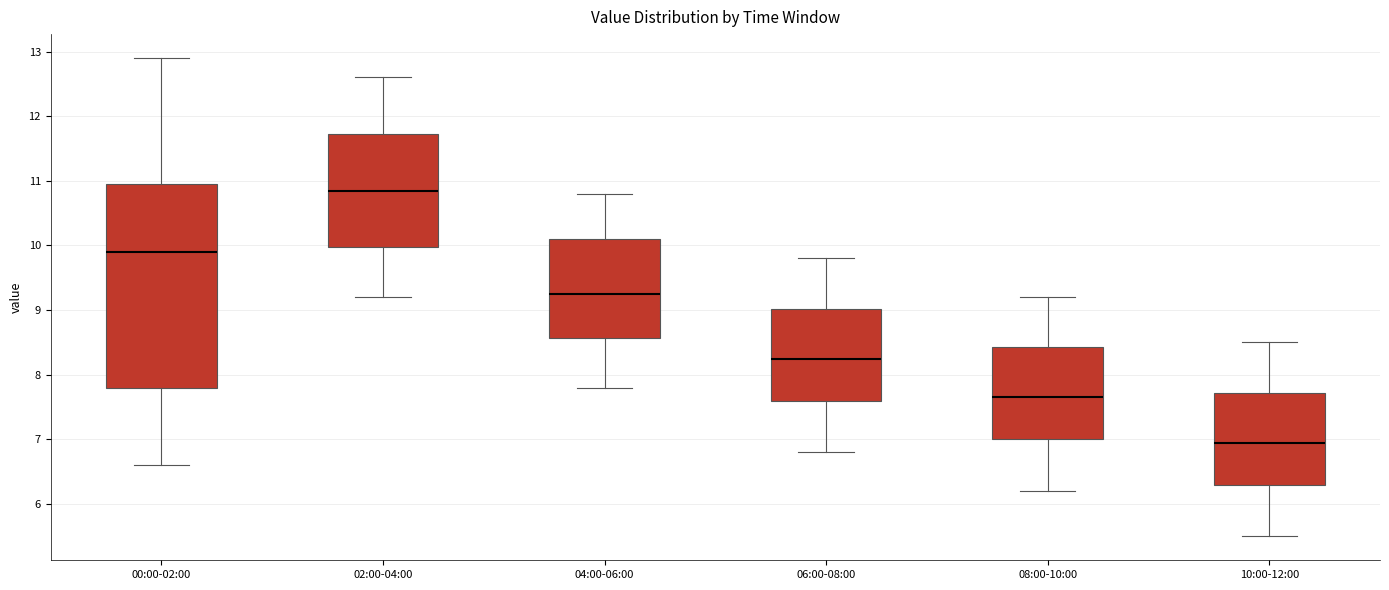

Which box is the tallest, from its lower edge to its upper edge?

00:00-02:00